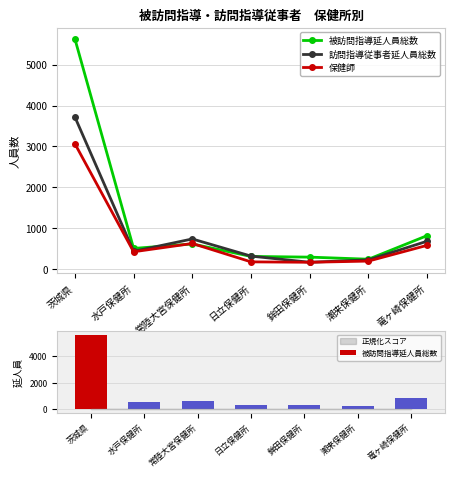

What is the value of the 訪問指導従事者延人員総数 bar at the 3rd from the left?

735